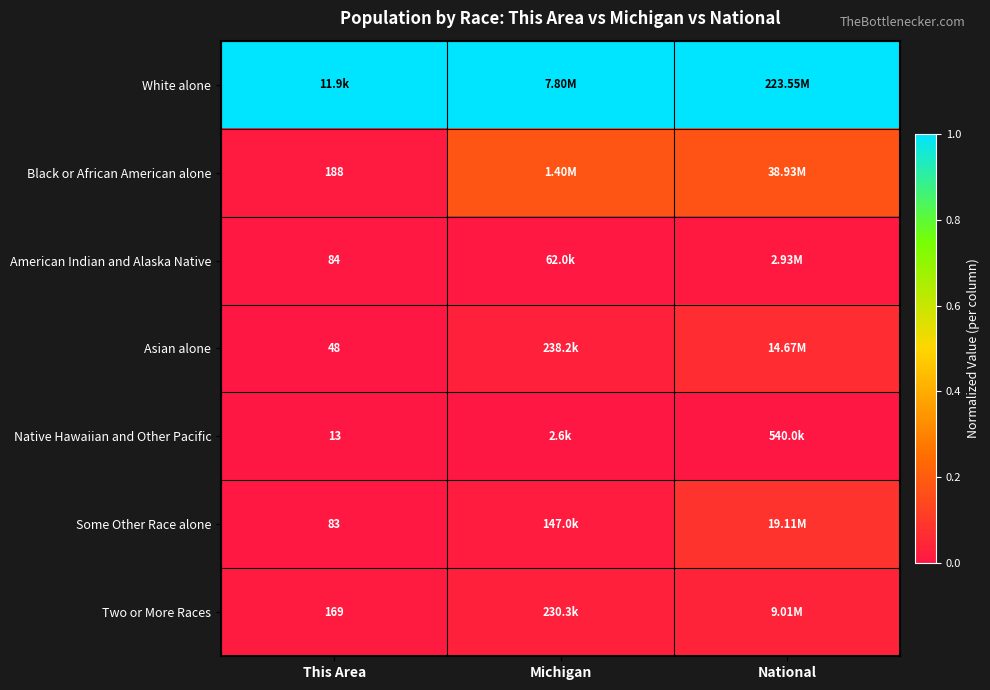

True or false: White alone has a value of 1.0 at This Area.

True